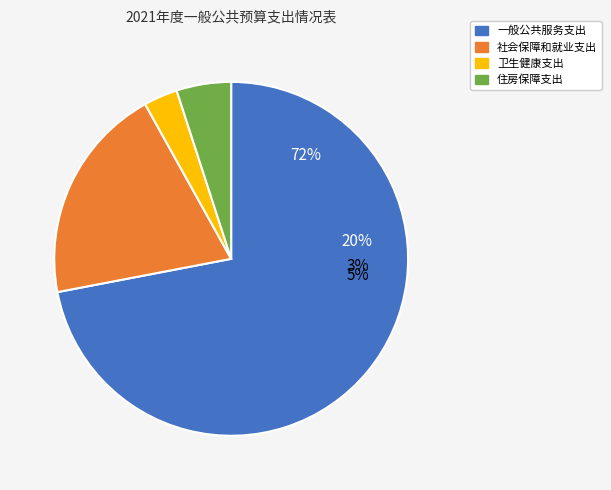

What percentage do 住房保障支出 and 社会保障和就业支出 together represent?

24.9%